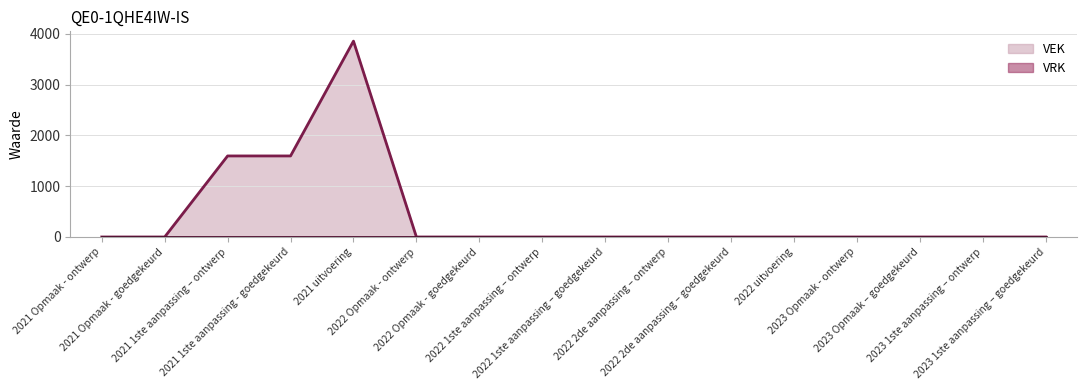

Does the chart display data point markers on the line(s)?

No